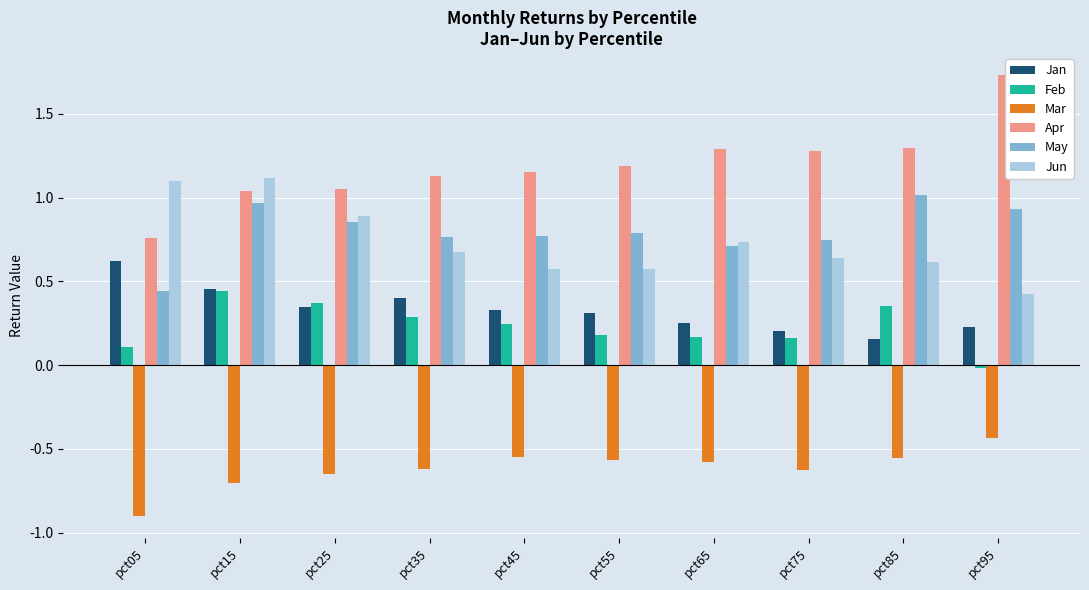

What is the sum of all Jan values?

3.3